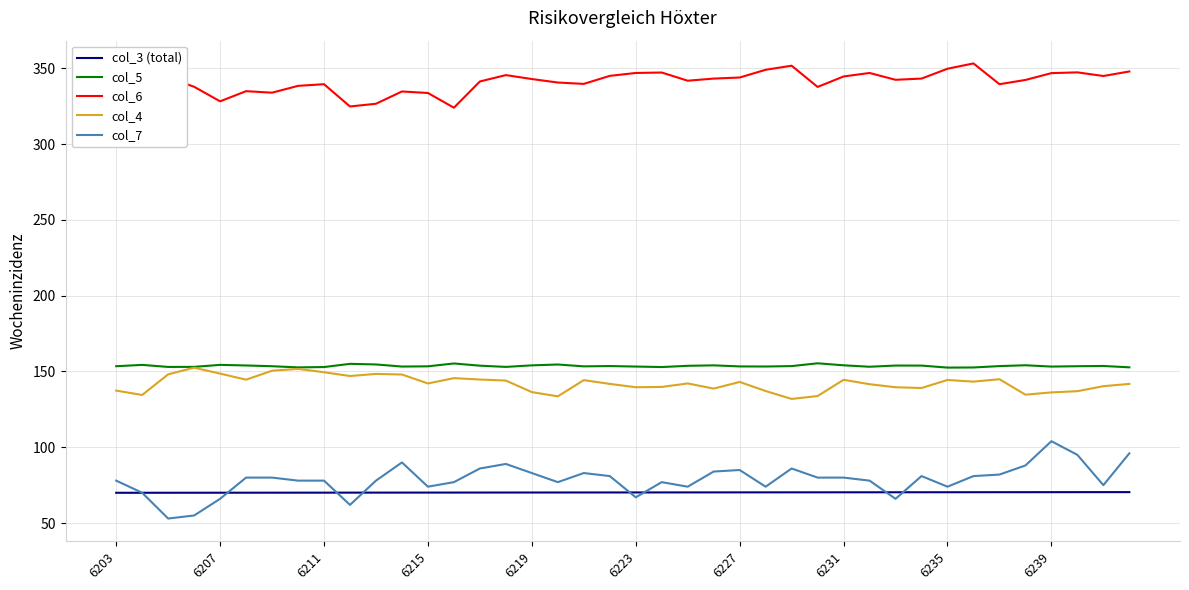

Count the number of categories in the chart.

40